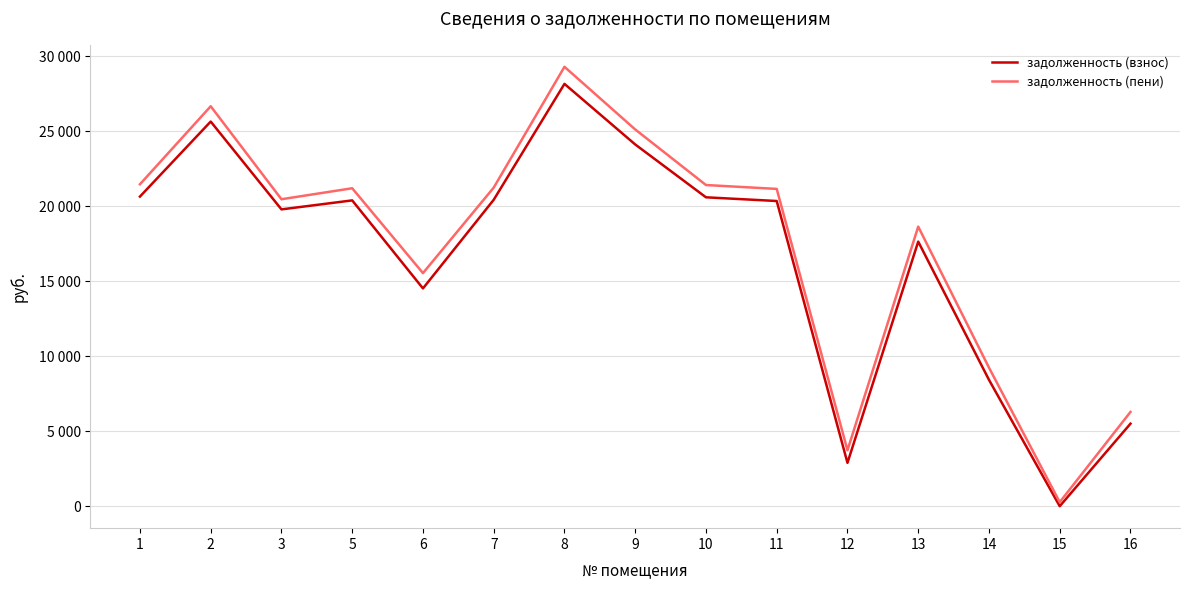

At which category does задолженность (пени) reach its first local peak?

2